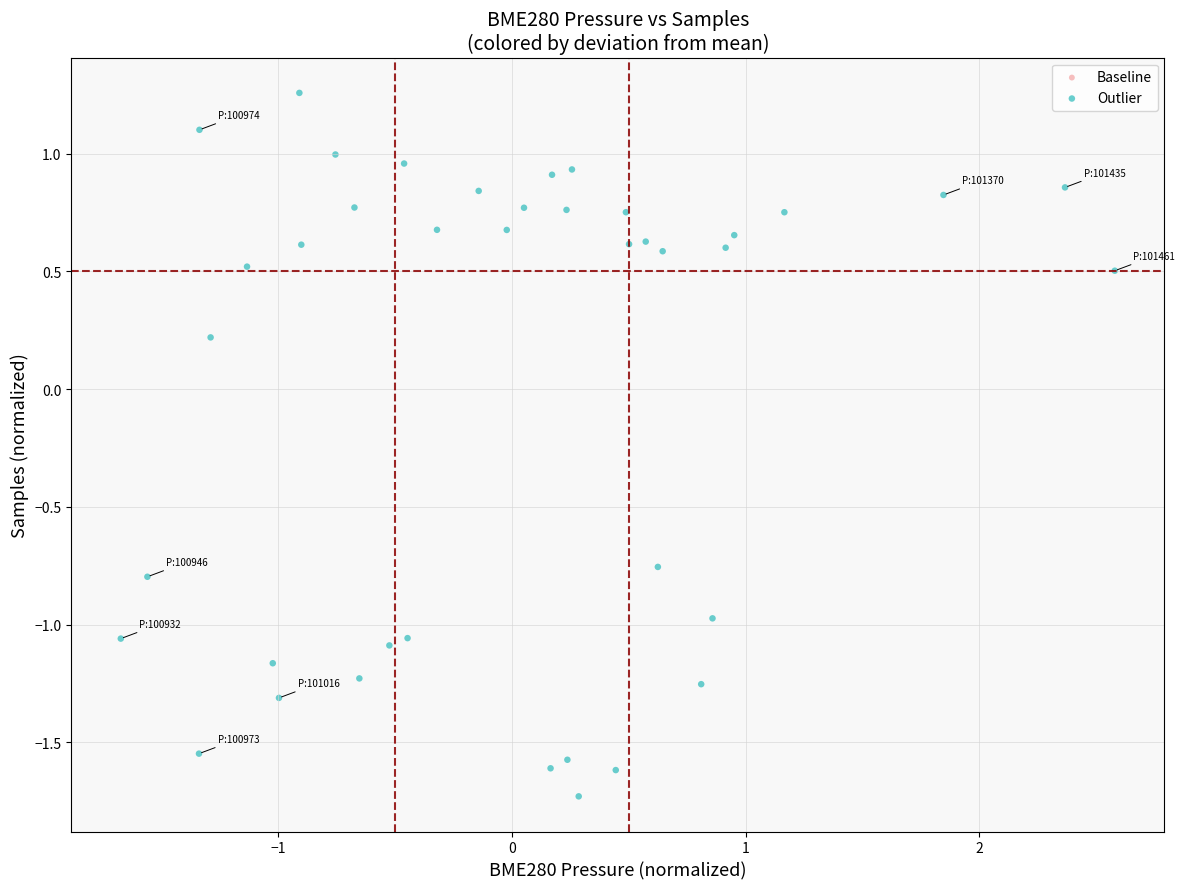

What is the range of Y values (max minus min)?

3.0